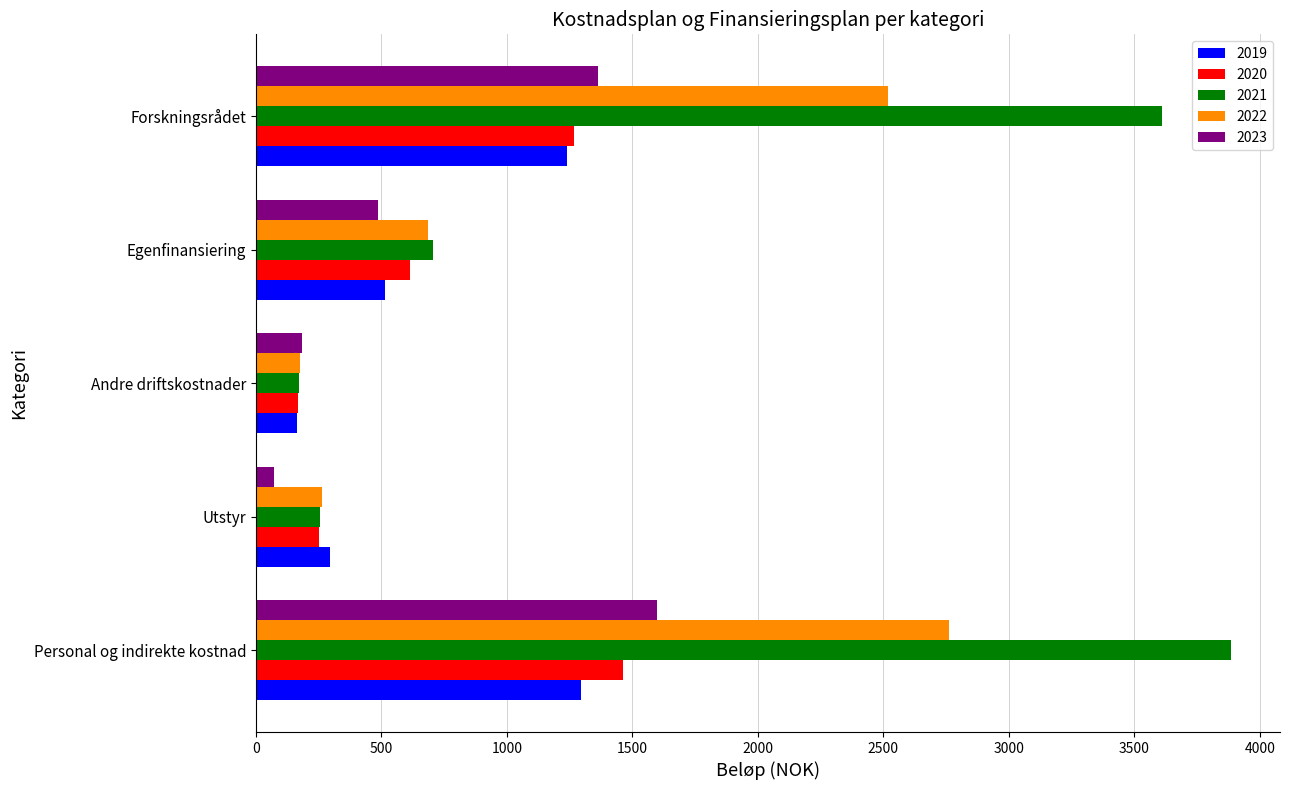

True or false: 2023 has a value of 1600.1 at Personal og indirekte kostnad.

True